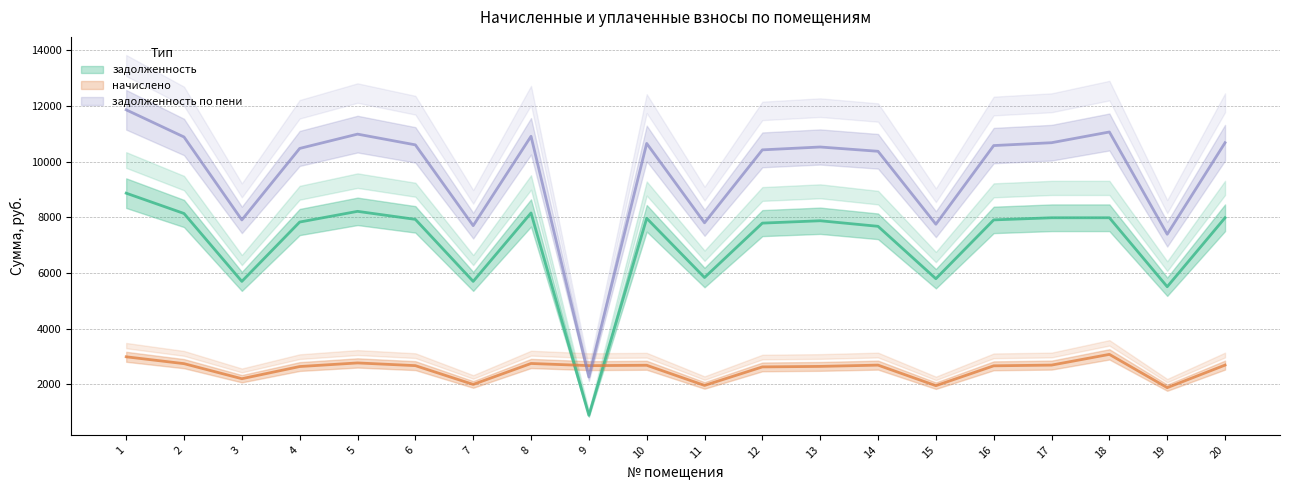

The value of задолженность at 9 is 255.7. True or false?

False